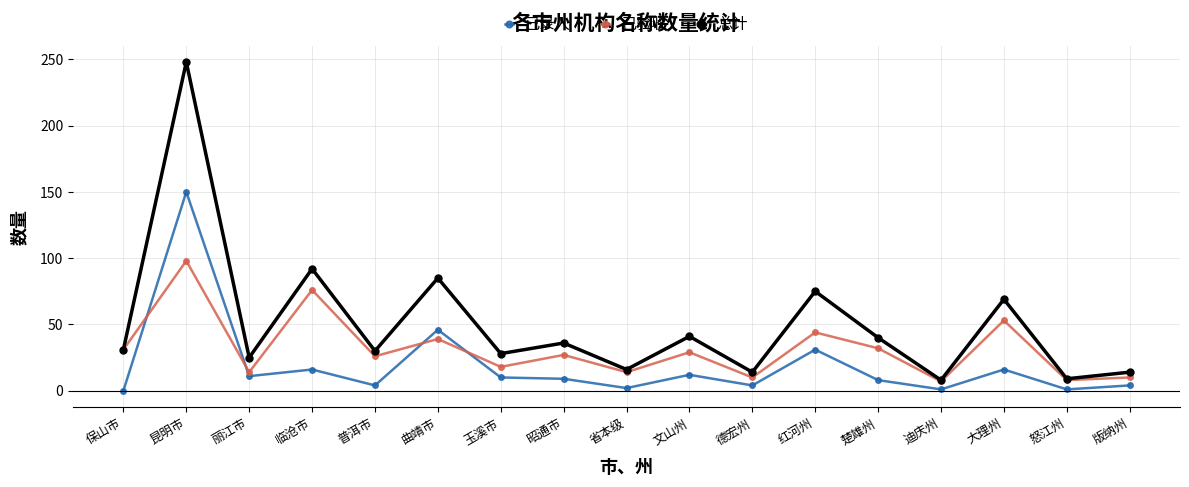

List the series in order of their overall mean, lowest first.

已录入, 已验收, 总计